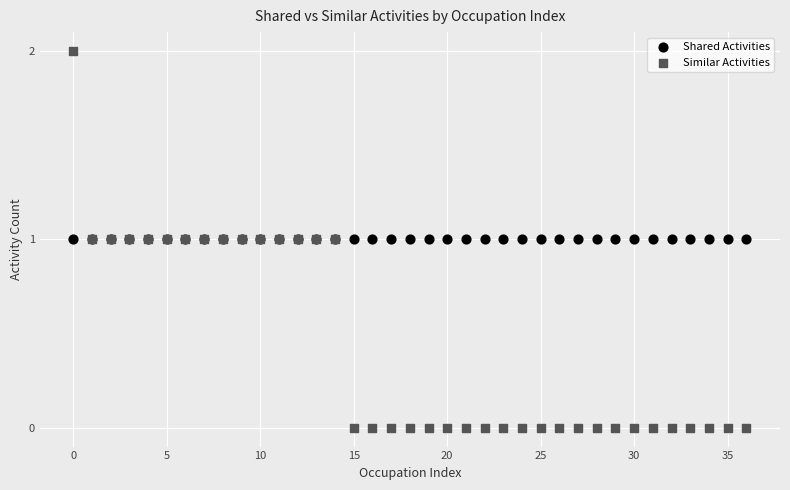

What are all the series names shown in the legend?

Shared Activities, Similar Activities